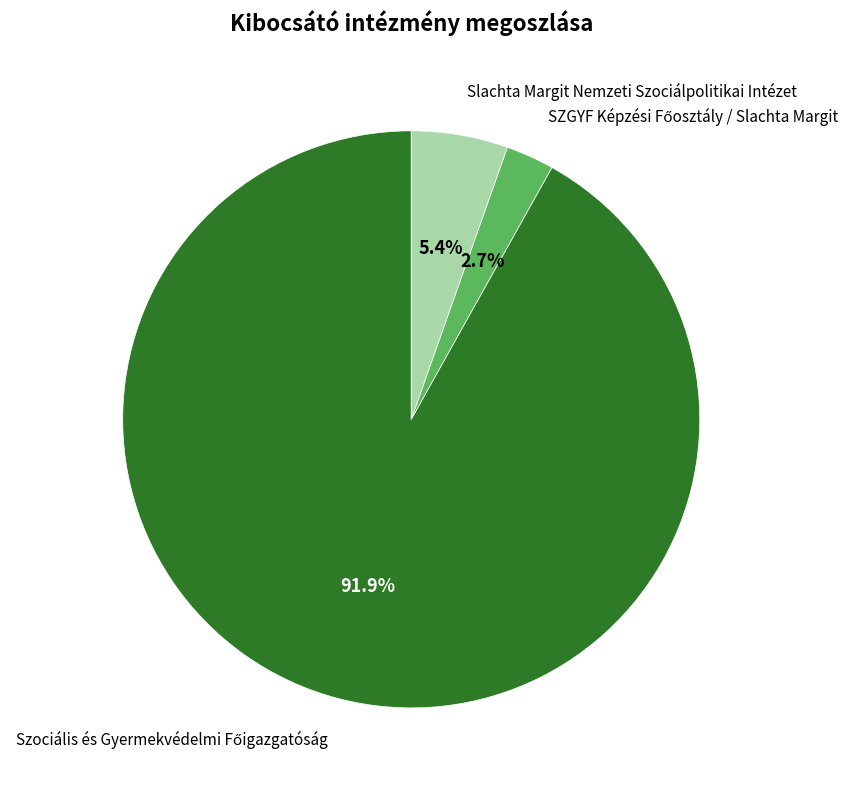

What percentage is NOT represented by Slachta Margit Nemzeti Szociálpolitikai Intézet?

94.6%